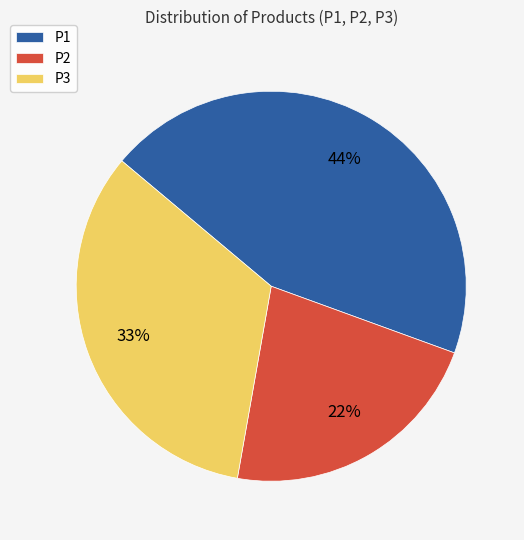

Is the sum of P2 and P3 greater than half?

Yes